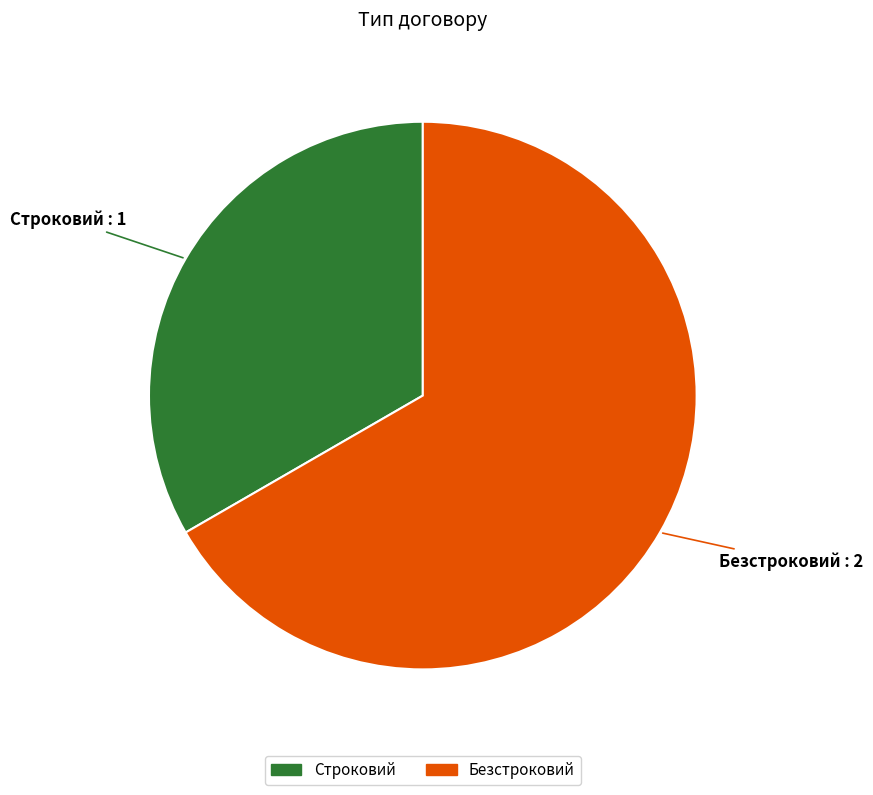

Does any single category account for the majority?

Yes